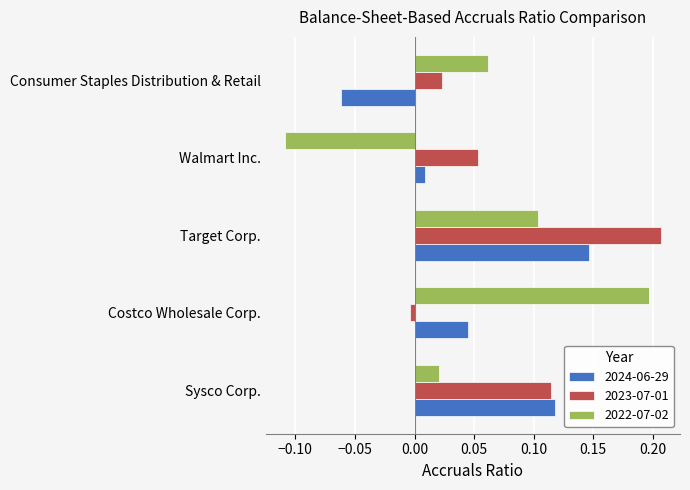

Where is 2023-07-01 nearest to the value 0?

Costco Wholesale Corp.